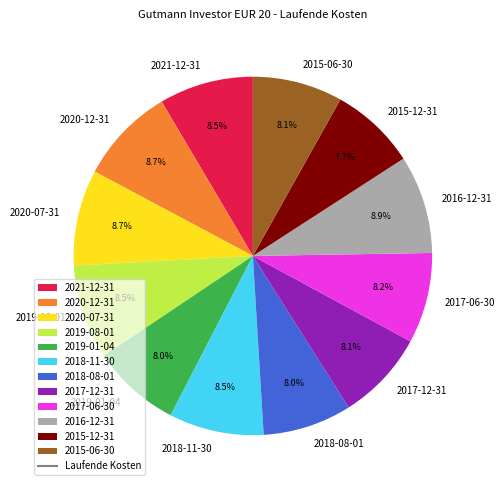

To the nearest percent, what is the average slice percentage?

8%